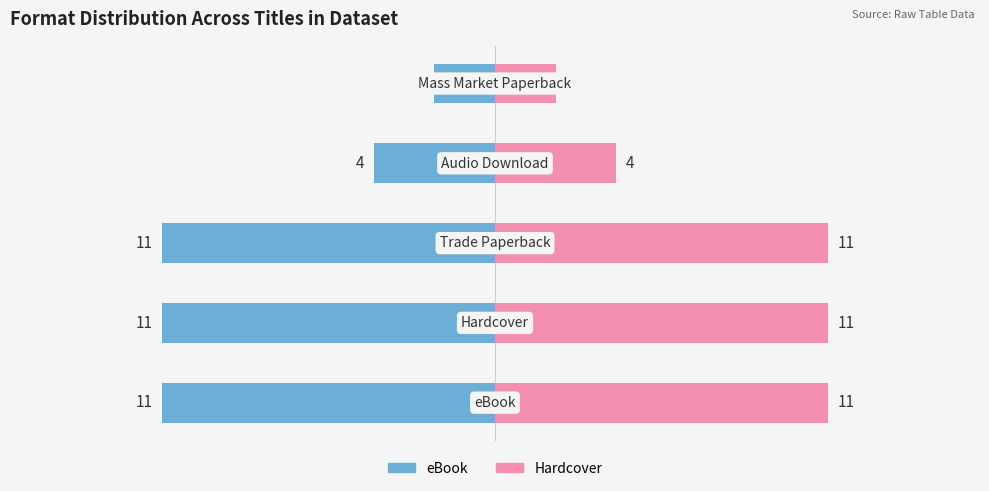

Reading left to right, extract all data points from this chart.

eBook: -11	-11	-11	-4	-2
Hardcover: 11	11	11	4	2